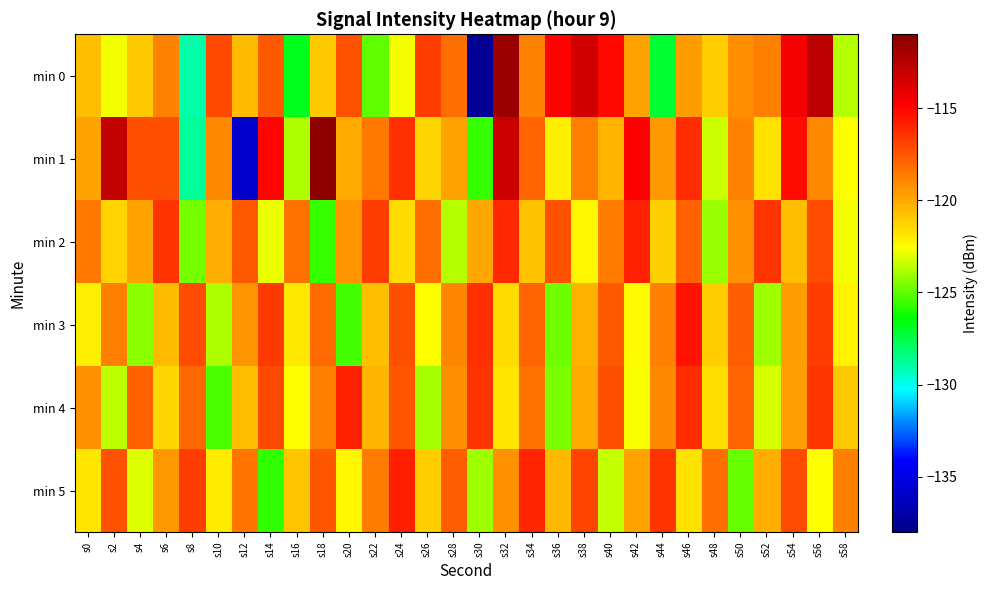

Which series has the widest spread of values?

min 0